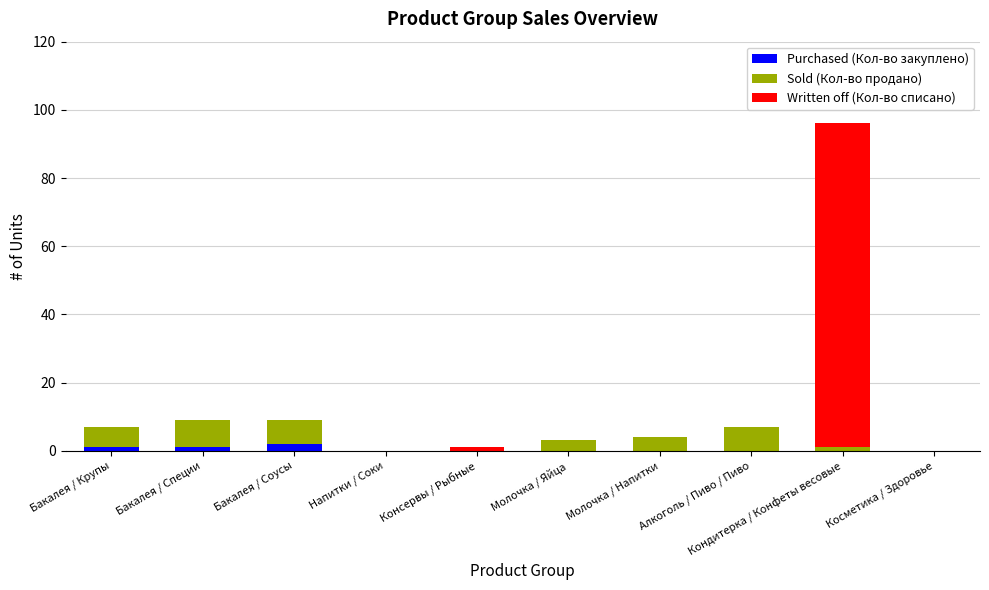

The Purchased (Кол-во закуплено) series shows 0 at Молочка / Яйца. True or false?

True